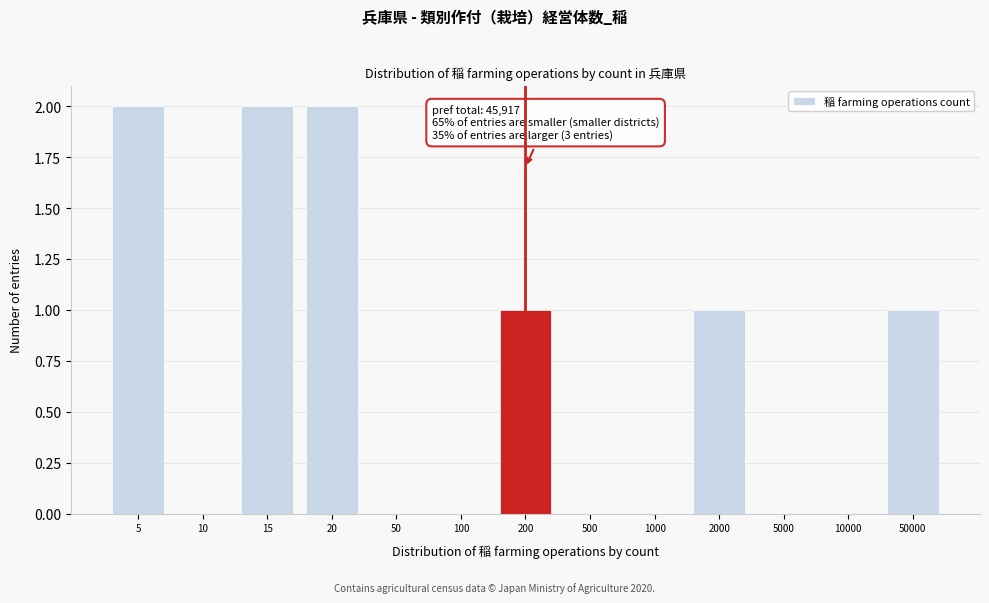

Reading right to left, what are all the values shown in this chart?

50000=1	10000=0	5000=0	2000=1	1000=0	500=0	200=1	100=0	50=0	20=2	15=2	10=0	5=2